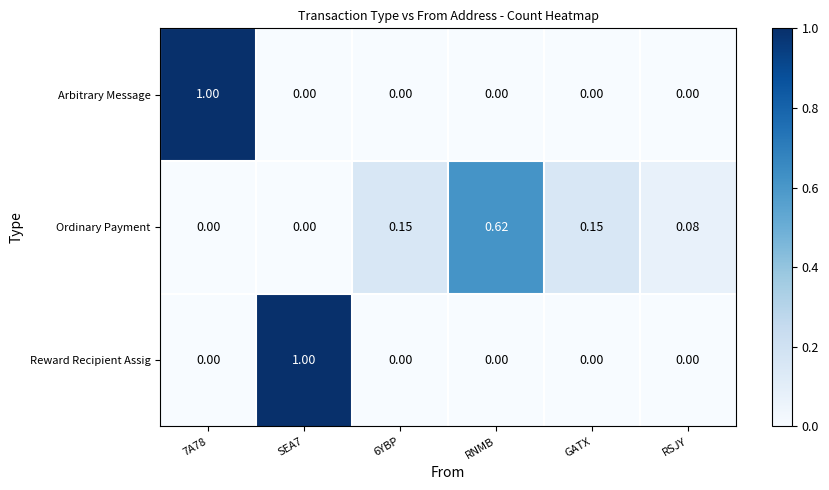

Is the value of Ordinary Payment at RSJY greater than the value of Arbitrary Message at RNMB?

Yes